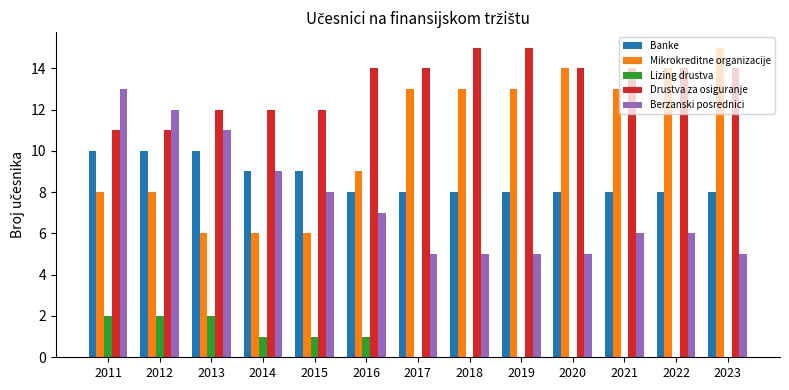

Which series changed the most between 2016 and 2018?

Mikrokreditne organizacije